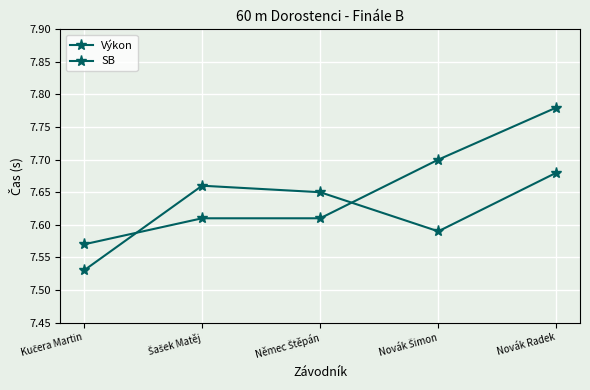

The value of Výkon at Novák Šimon is 7.7. True or false?

True